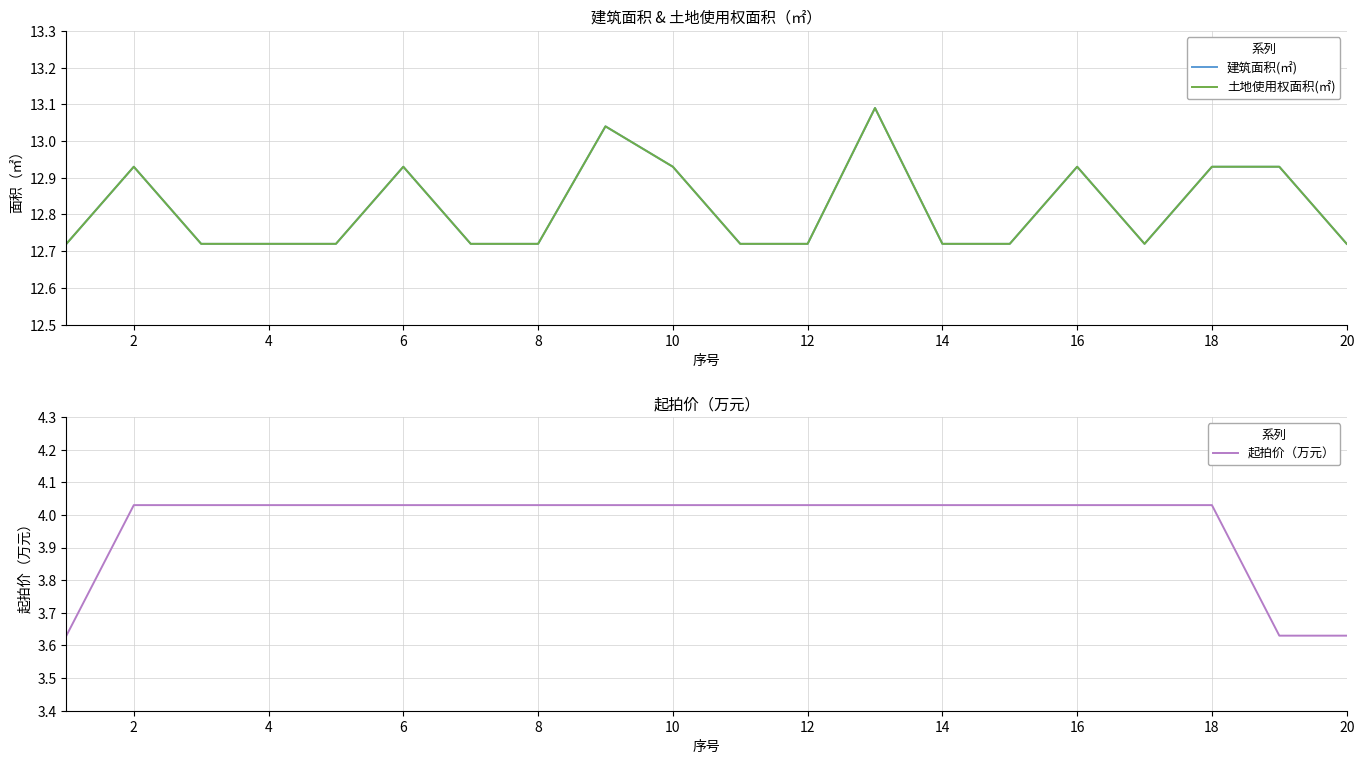

What is the spread (max minus min) of values at 4?

8.7